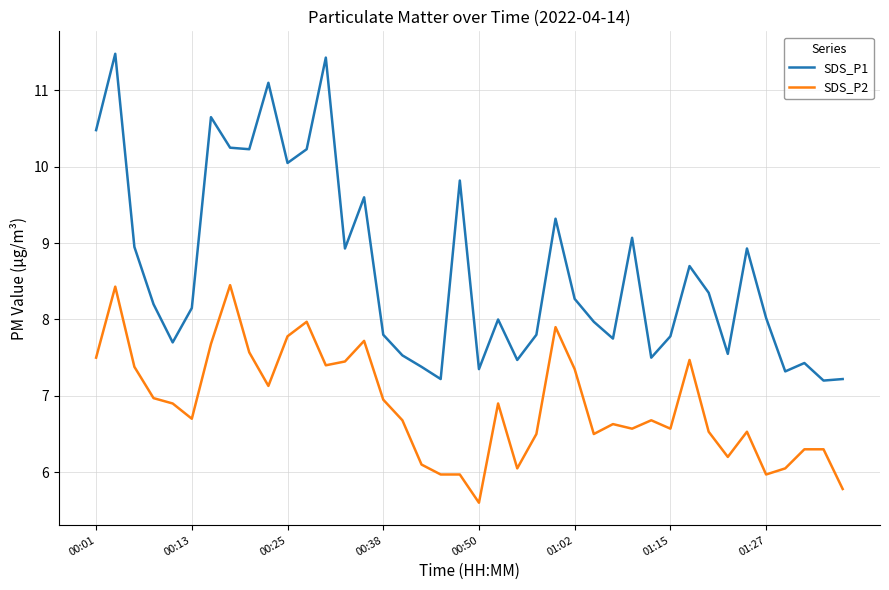

Which series has the widest spread of values?

SDS_P1